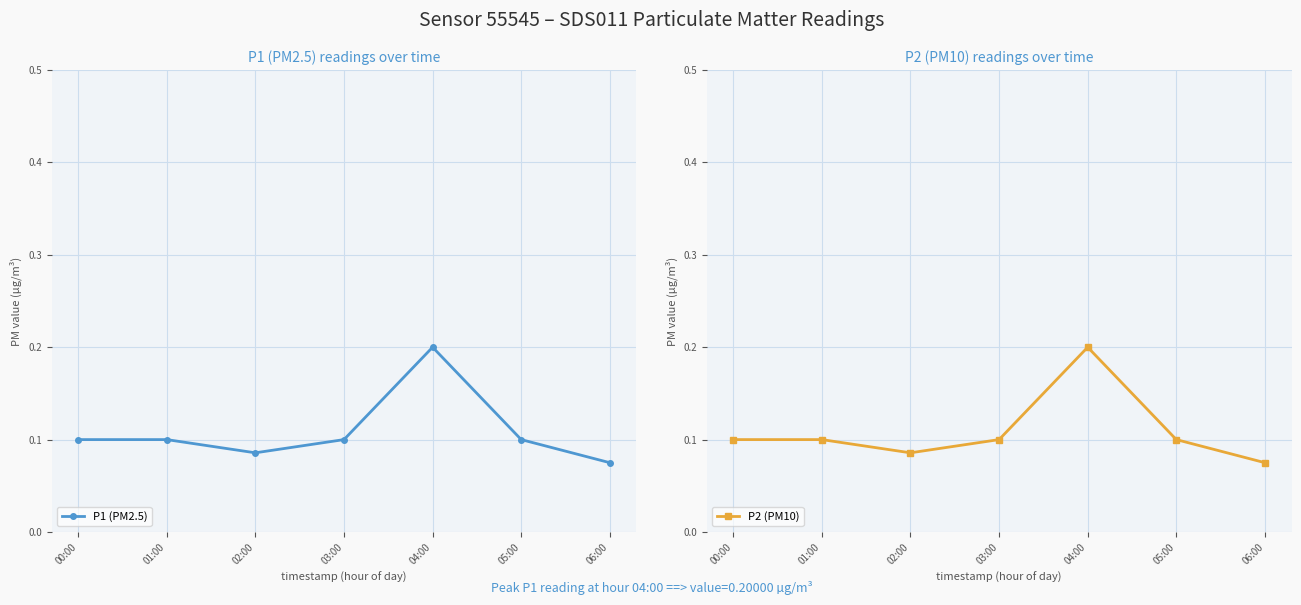

The P2 (PM10) series shows 0.1 at 04:00. True or false?

False